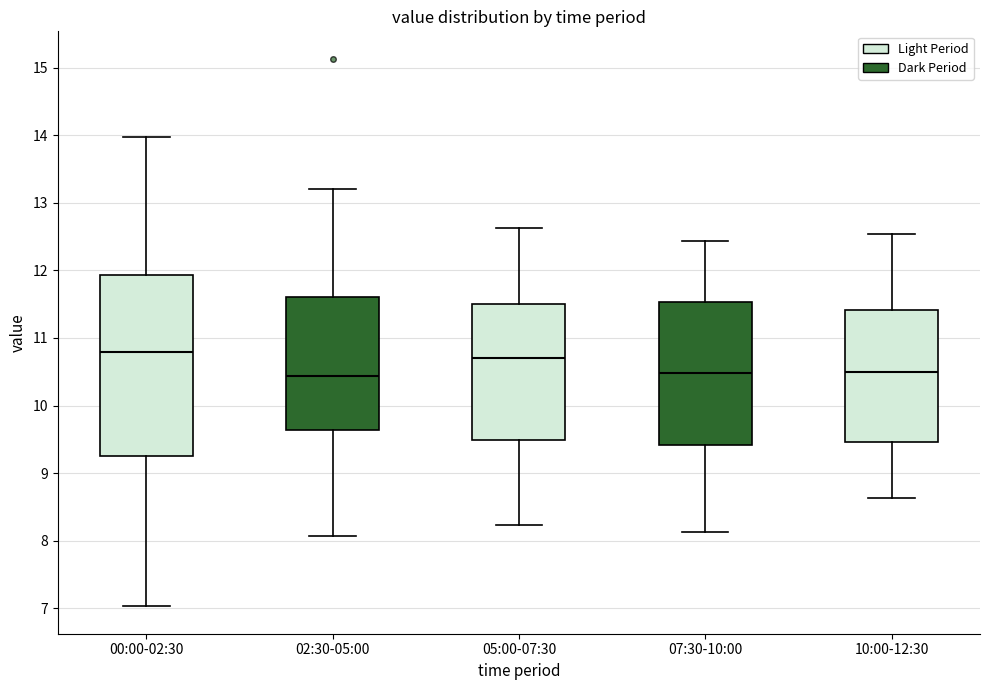

Reading left to right, read every box against the y-axis: the position of its median line, the range the box covers, and the ends of its whiskers. The values are not printed on the chart, so give them approximately, as read against the axis.

00:00-02:30: median 10.8, box 9.2 to 11.9, whiskers 7.0 to 14.0
02:30-05:00: median 10.4, box 9.6 to 11.6, whiskers 8.1 to 13.2
05:00-07:30: median 10.7, box 9.5 to 11.5, whiskers 8.2 to 12.6
07:30-10:00: median 10.5, box 9.4 to 11.5, whiskers 8.1 to 12.4
10:00-12:30: median 10.5, box 9.5 to 11.4, whiskers 8.6 to 12.5